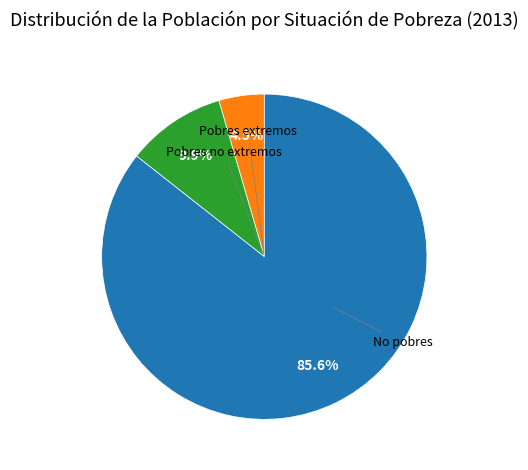

Does any single category account for the majority?

Yes